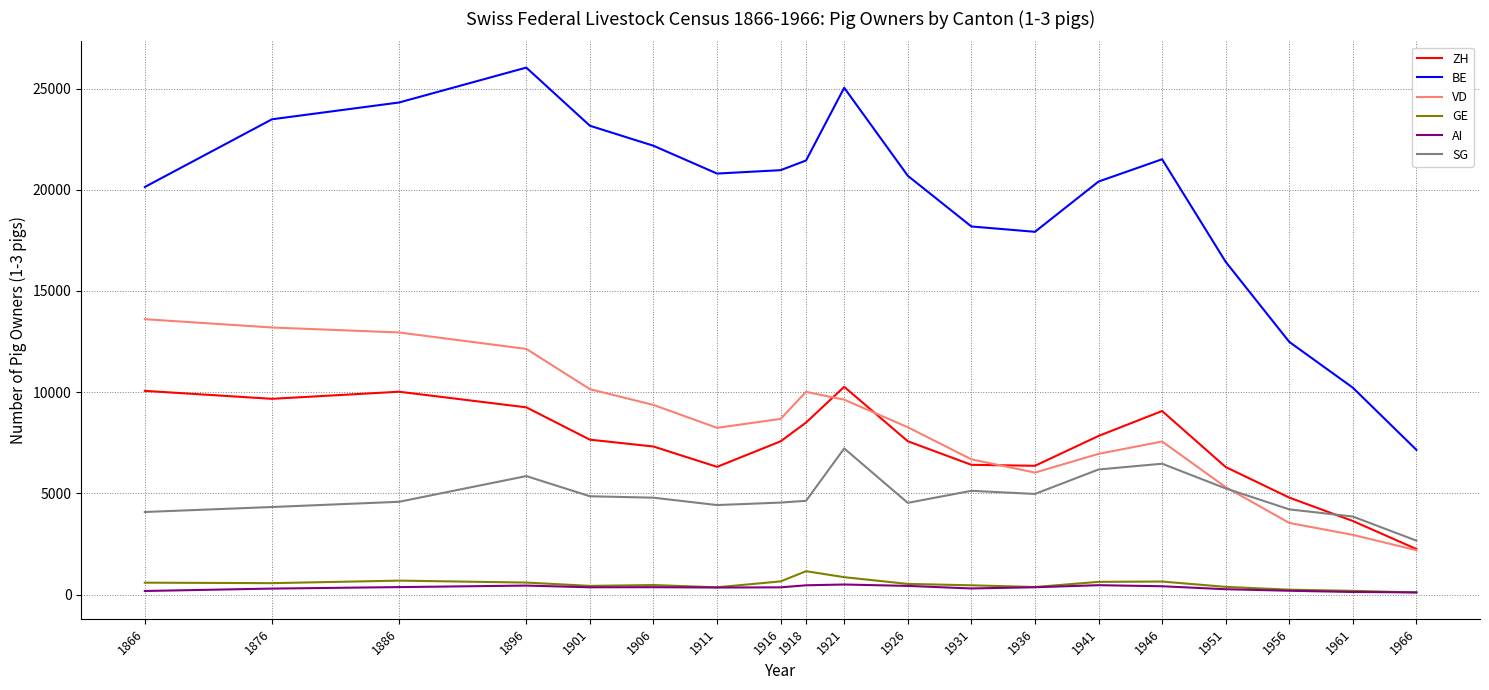

True or false: GE and BE intersect in this chart.

False